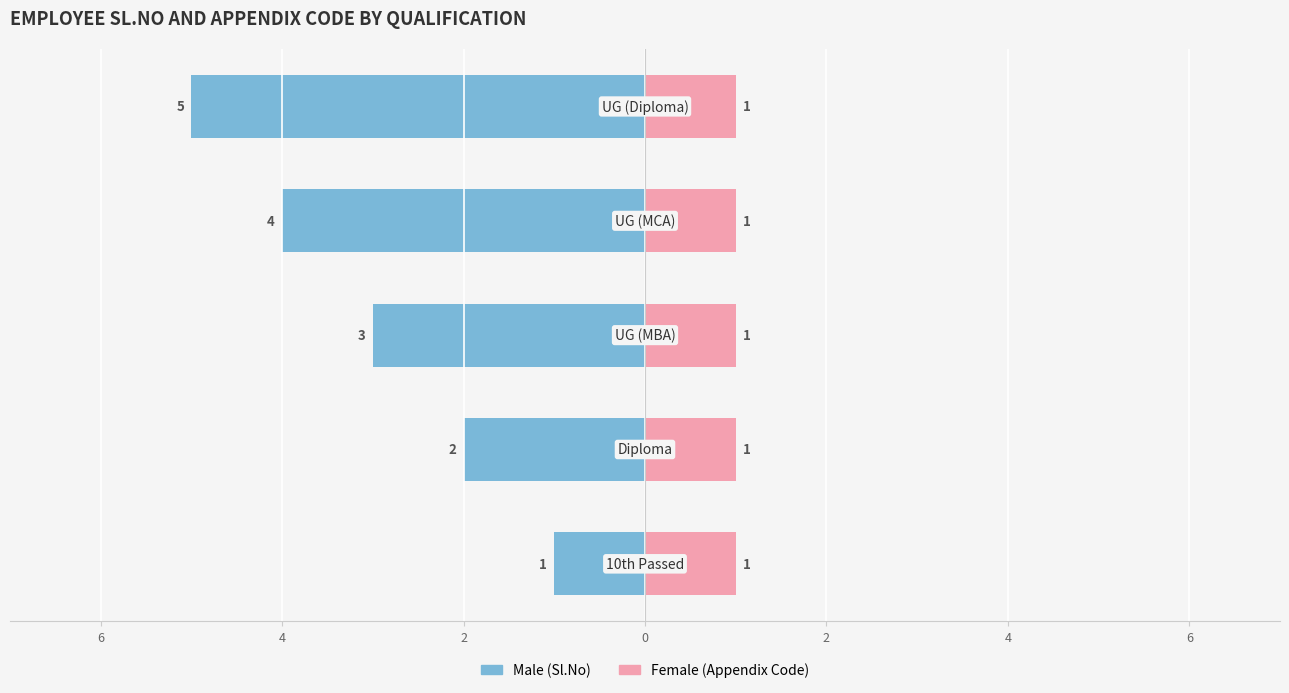

What is the average value of the Male series?

-3.0